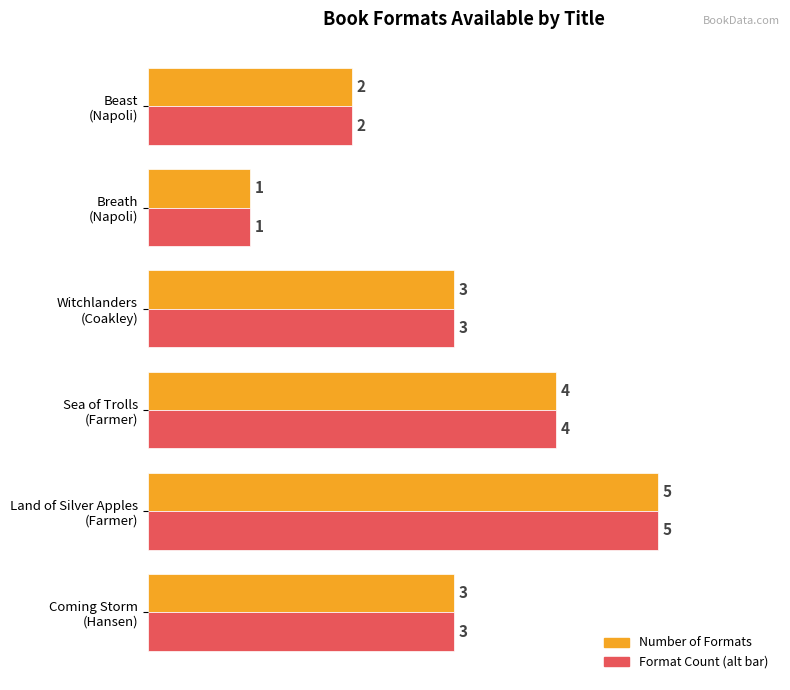

How many categories are shown in the chart?

6